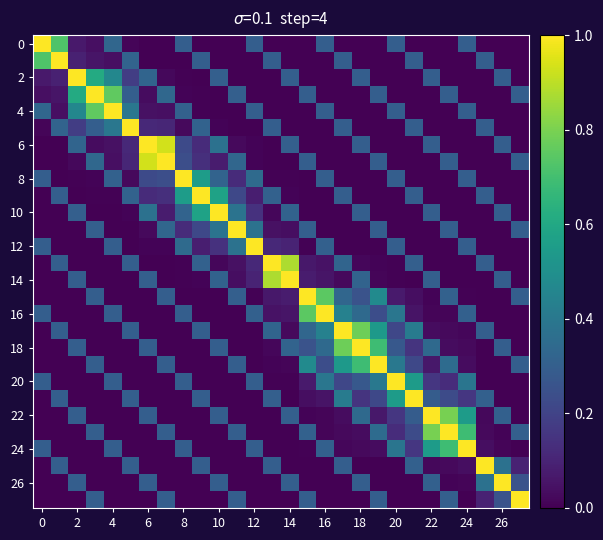

What is the greatest value displayed?

1.0